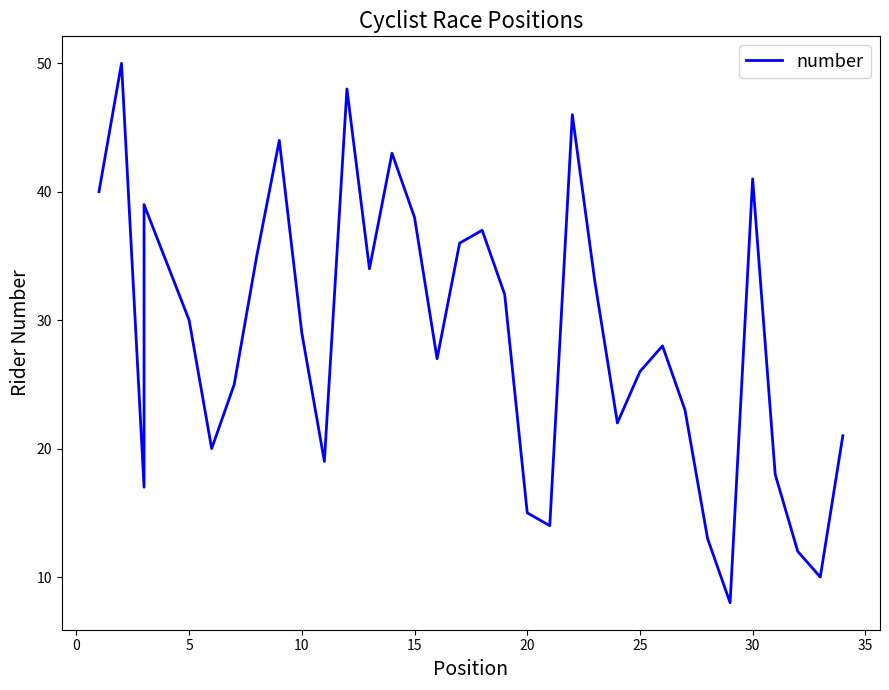

Is this an area chart (filled region under the line)?

No